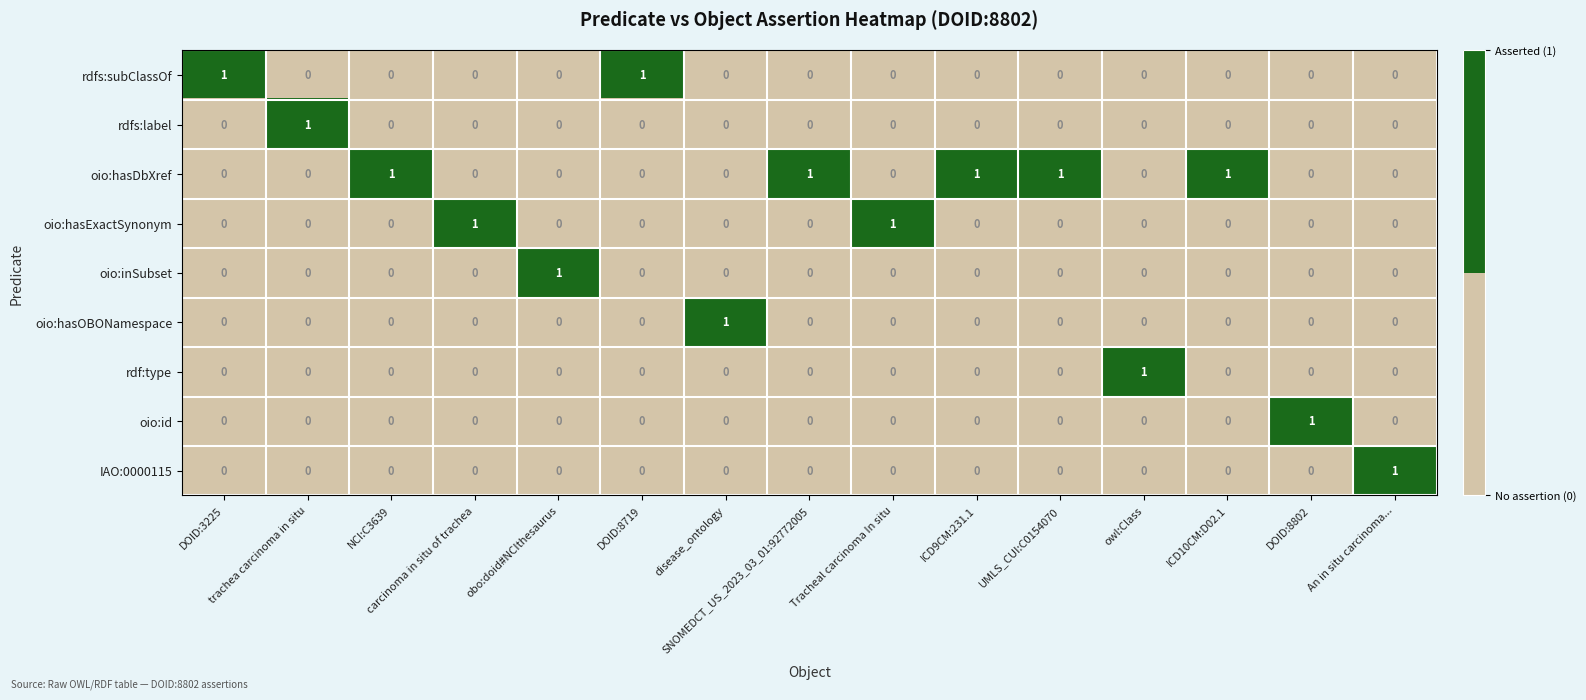

Count the oio:hasExactSynonym values in the range 0 to 1.

15